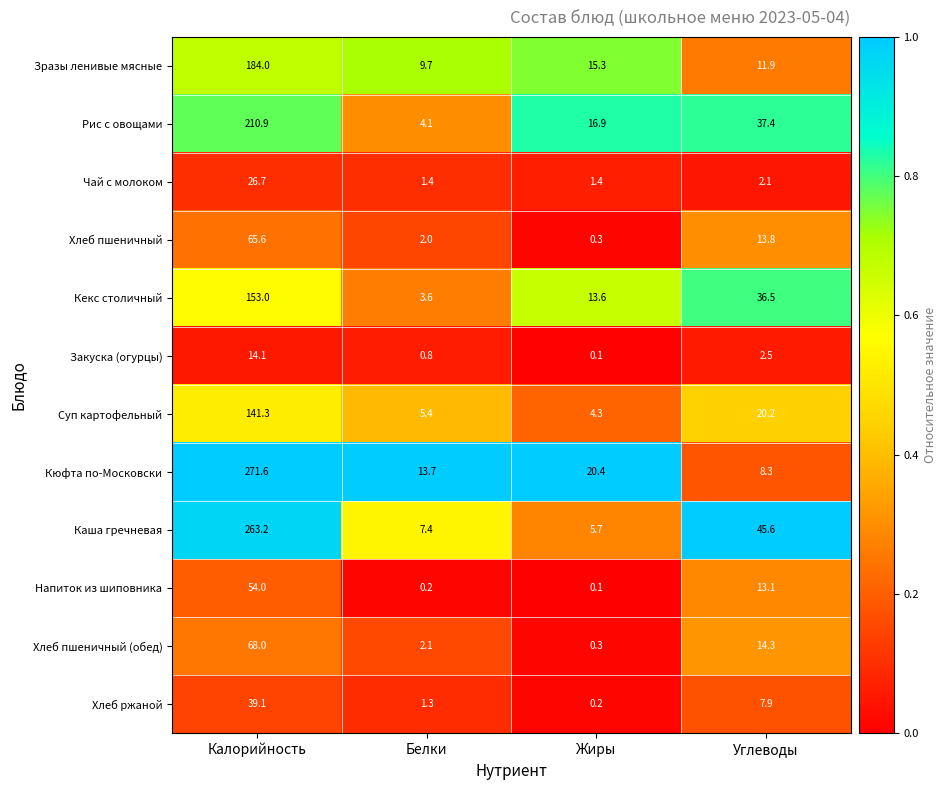

At which category is the sum across all series the highest?

Калорийность